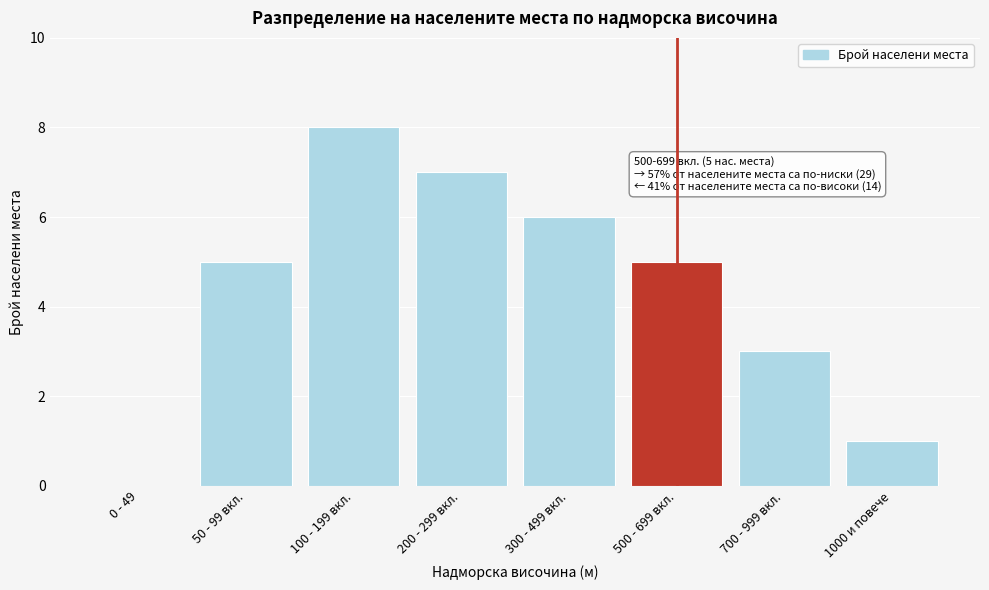

Reading left to right, list all the values displayed in this chart.

0 - 49=0	50 - 99 вкл.=5	100 - 199 вкл.=8	200 - 299 вкл.=7	300 - 499 вкл.=6	500 - 699 вкл.=5	700 - 999 вкл.=3	1000 и повече=1